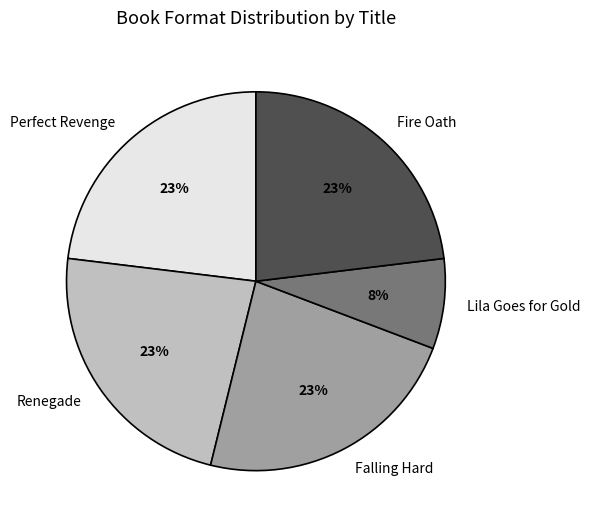

To the nearest percent, what is the difference between the largest and smallest slice percentages?

15%